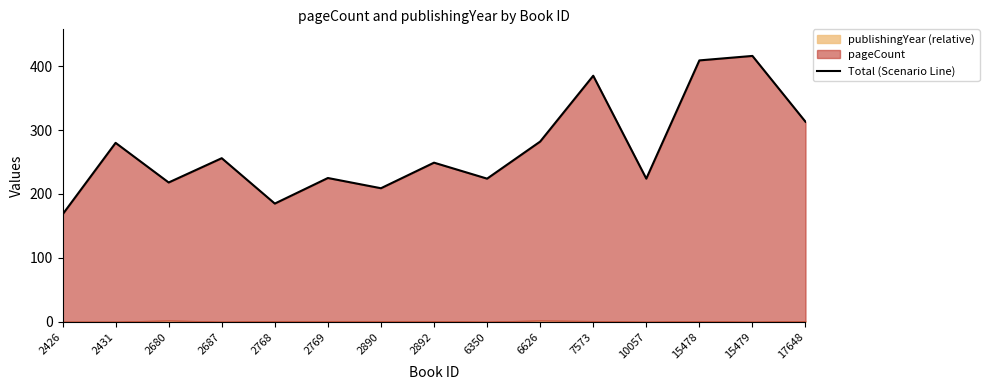

True or false: the data shows 416 at 15479.

True